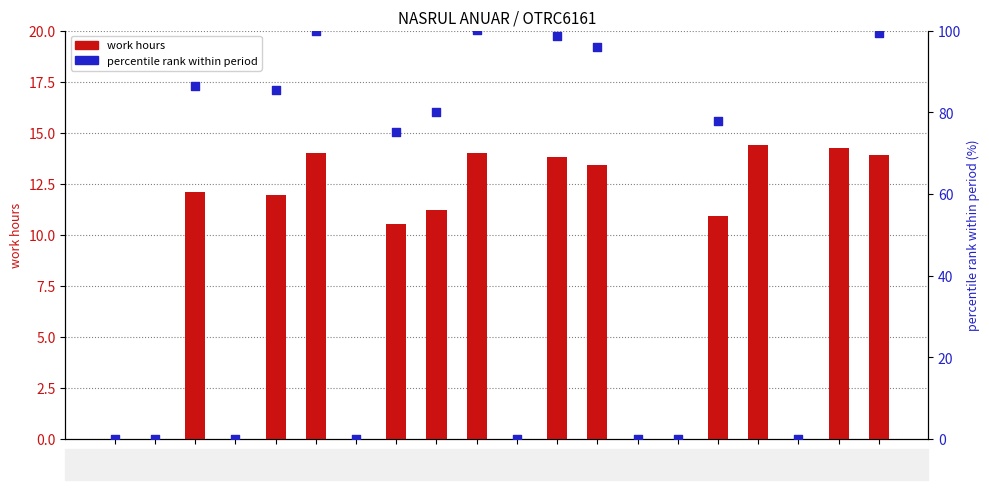

Which series has the largest total across all categories?

percentile within period